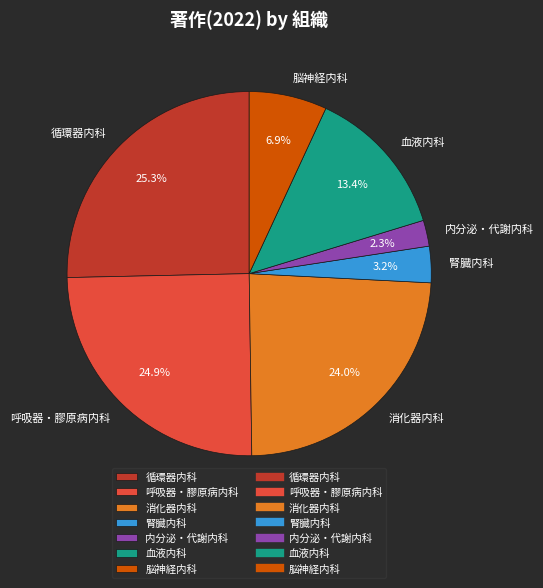

Is there any slice that represents more than half of the pie?

No